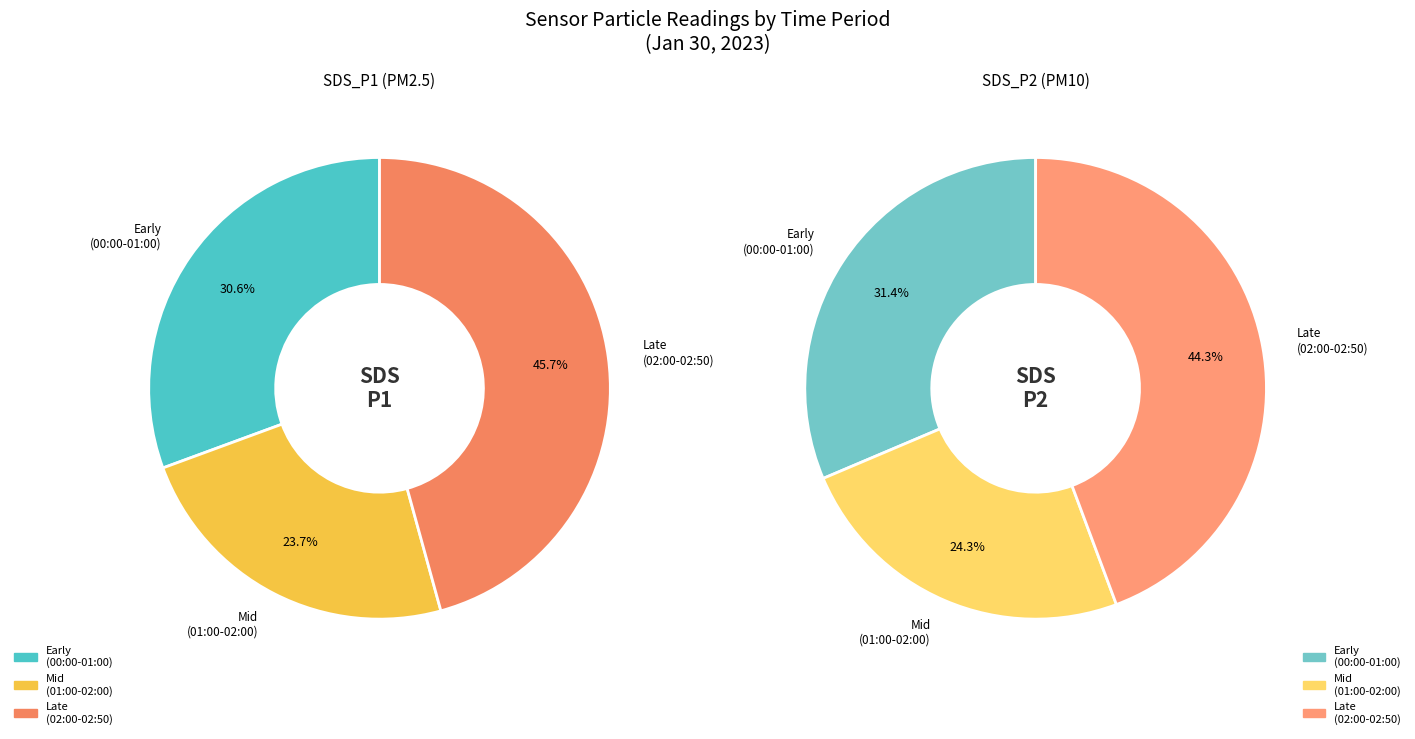

Which series has the widest spread of values?

SDS_P1